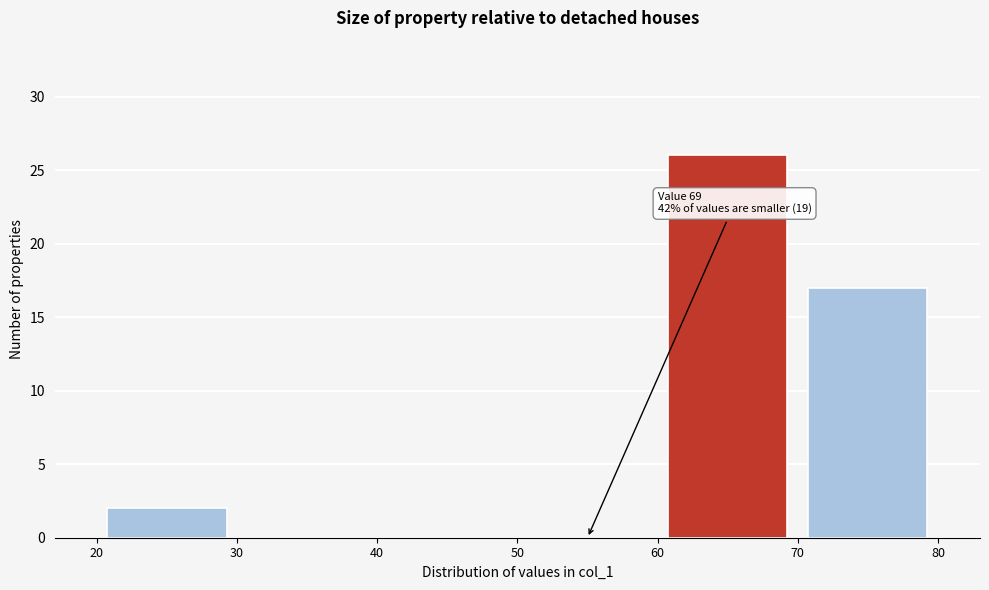

Which range on the x-axis has the tallest bar?

60 to 70